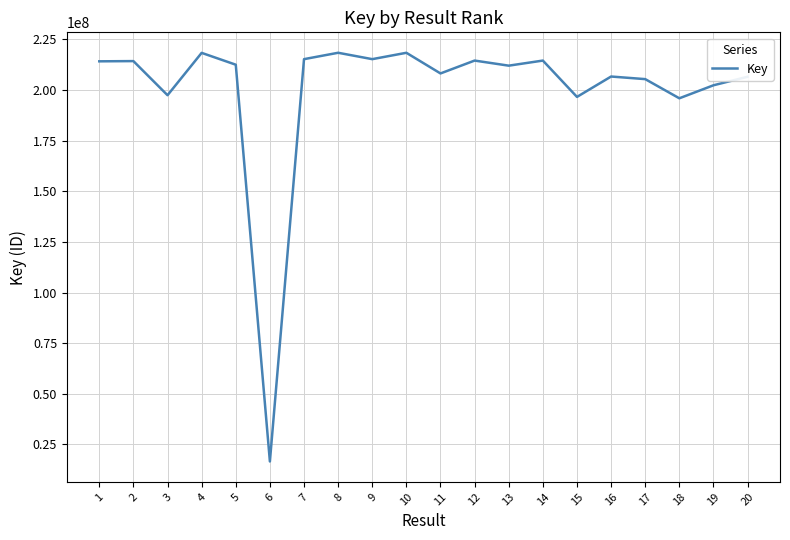

True or false: the data has more than 2 interior local peaks.

True